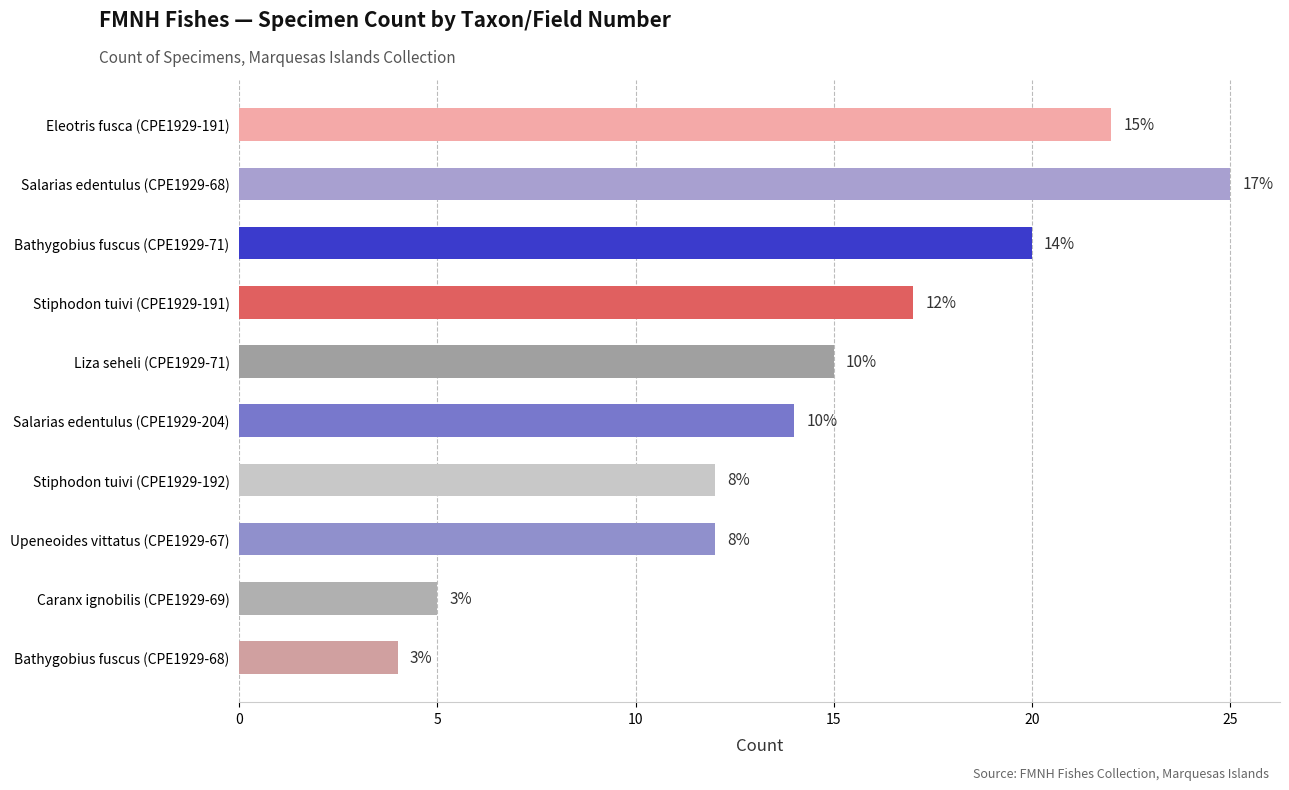

How many bars are there in total?

10